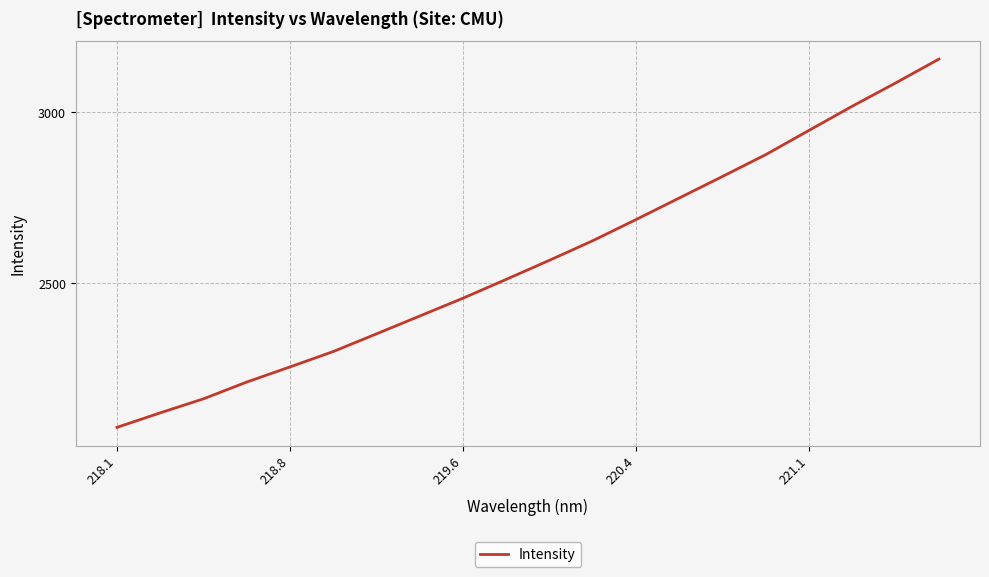

True or false: the data has more than 0 interior local peaks.

False